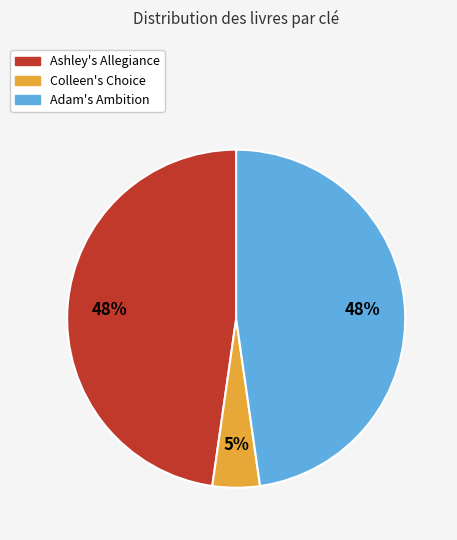

To the nearest percent, what is the difference between the Ashley's Allegiance and Colleen's Choice slice percentages?

43%